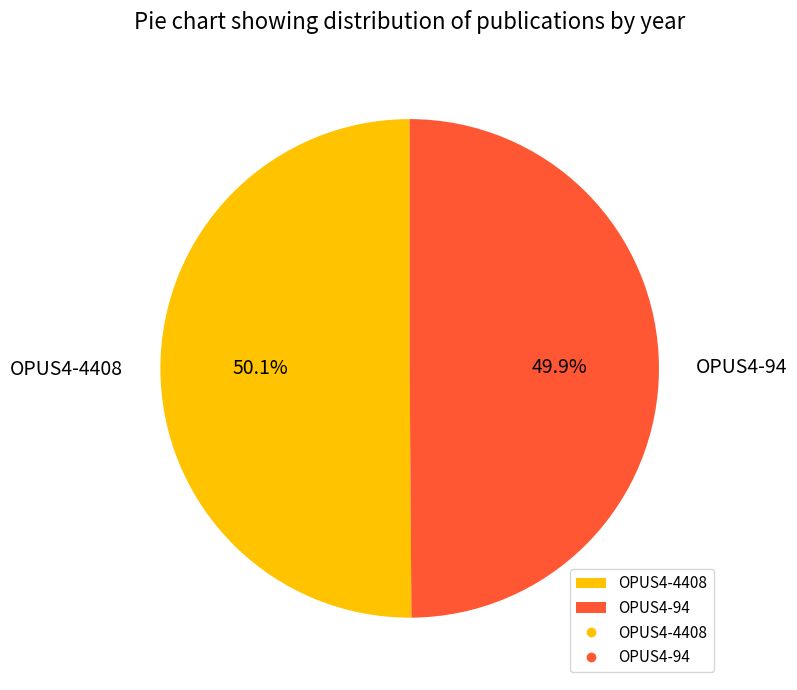

Approximately how many times larger is the value at OPUS4-4408 compared to OPUS4-94?

1.0